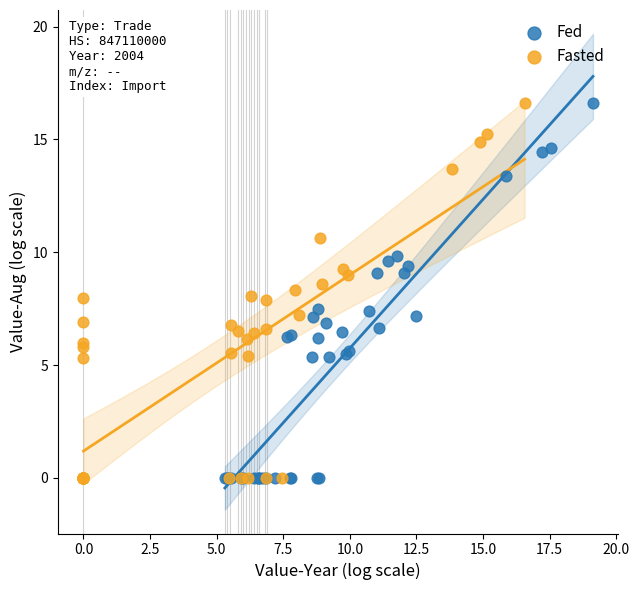

Which series has the widest spread of Y values?

Fasted